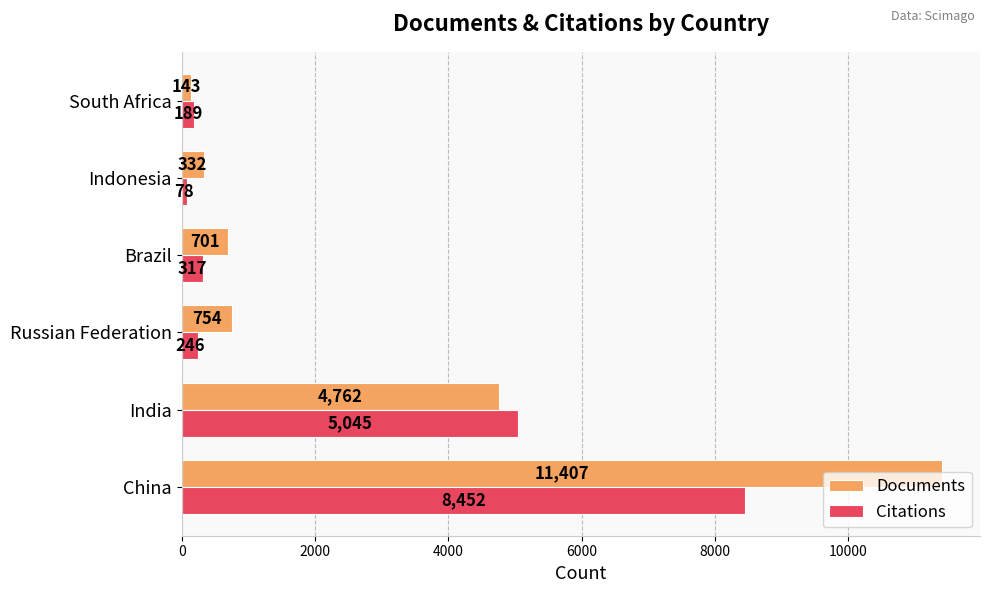

At how many categories does at least one series exceed 959?

2